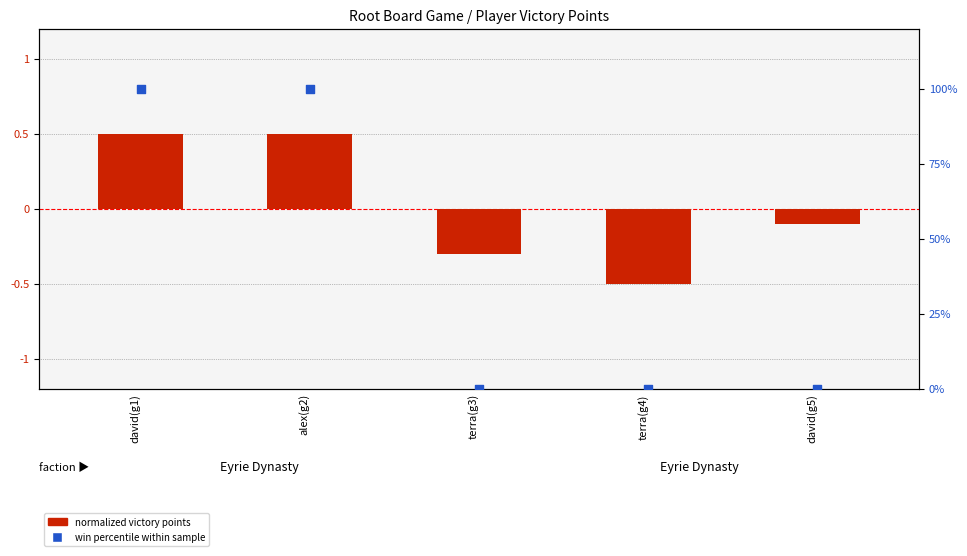

At which category is the sum across all series the highest?

david(g1)